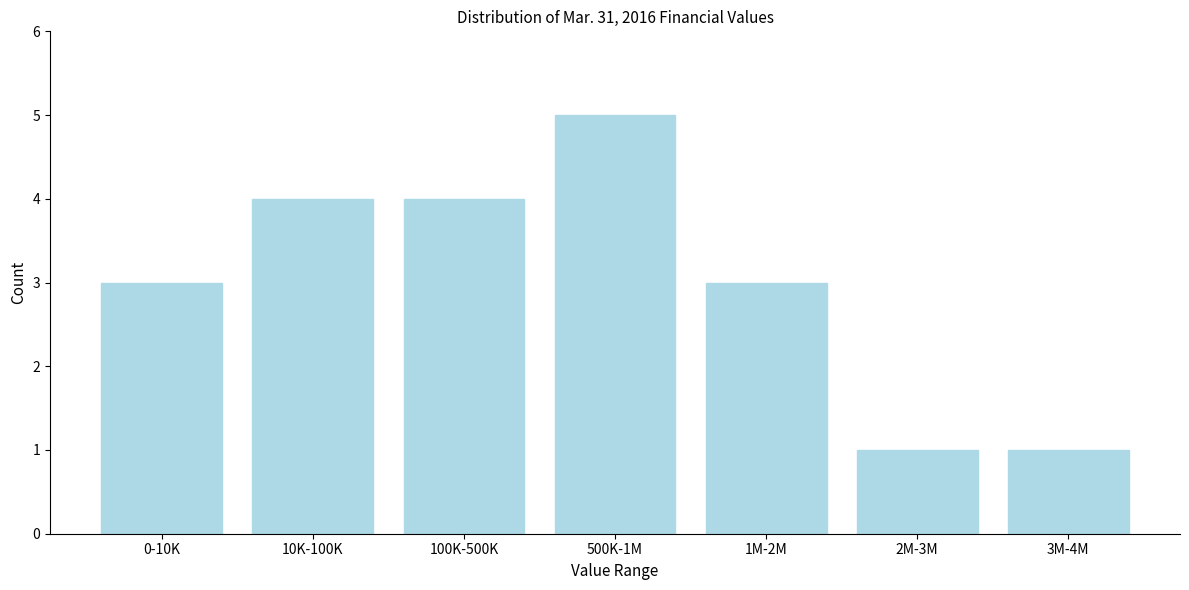

Reading left to right, extract all data points from this chart.

3	4	4	5	3	1	1